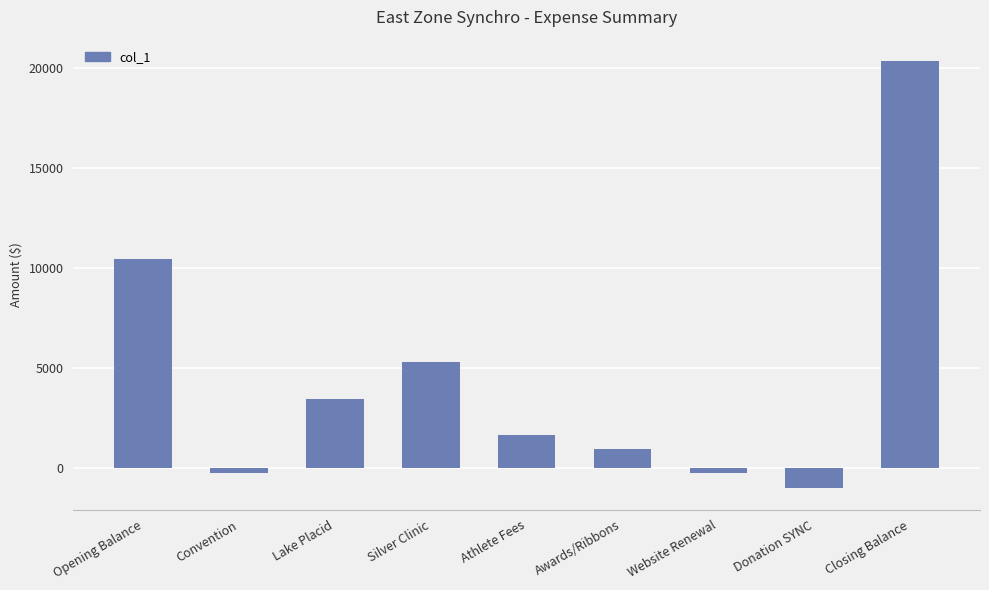

What is the ratio of the value at Silver Clinic to the value at Opening Balance?

0.5